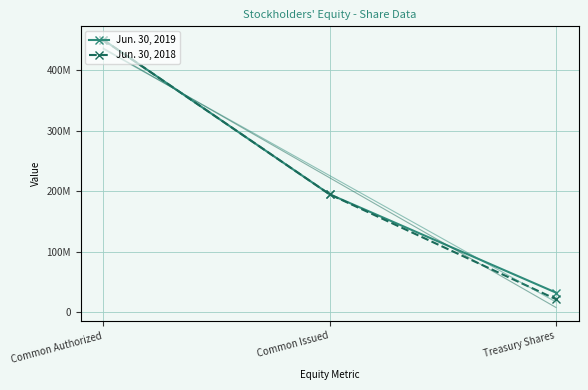

At which category does the chart reach its minimum across all series?

Treasury Shares